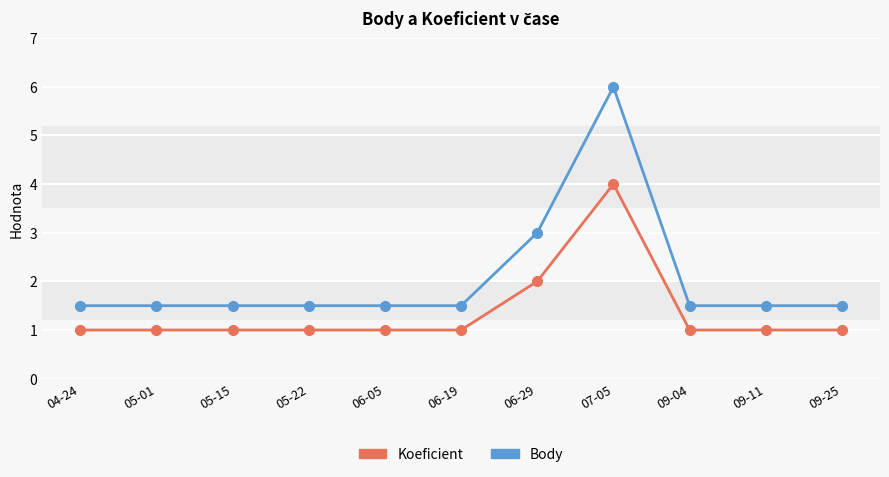

How many categories are shown in the chart?

11